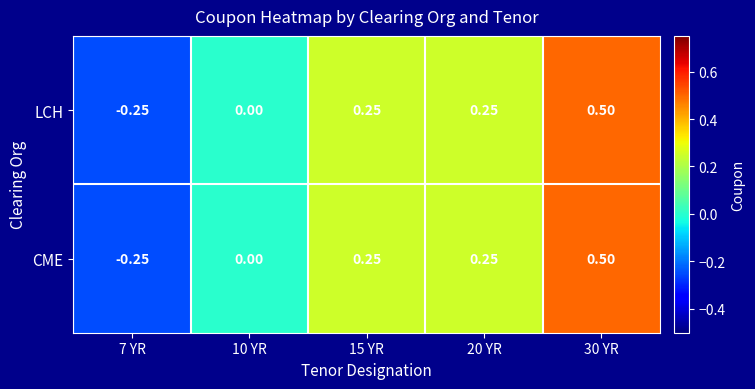

Count the number of categories in the chart.

5